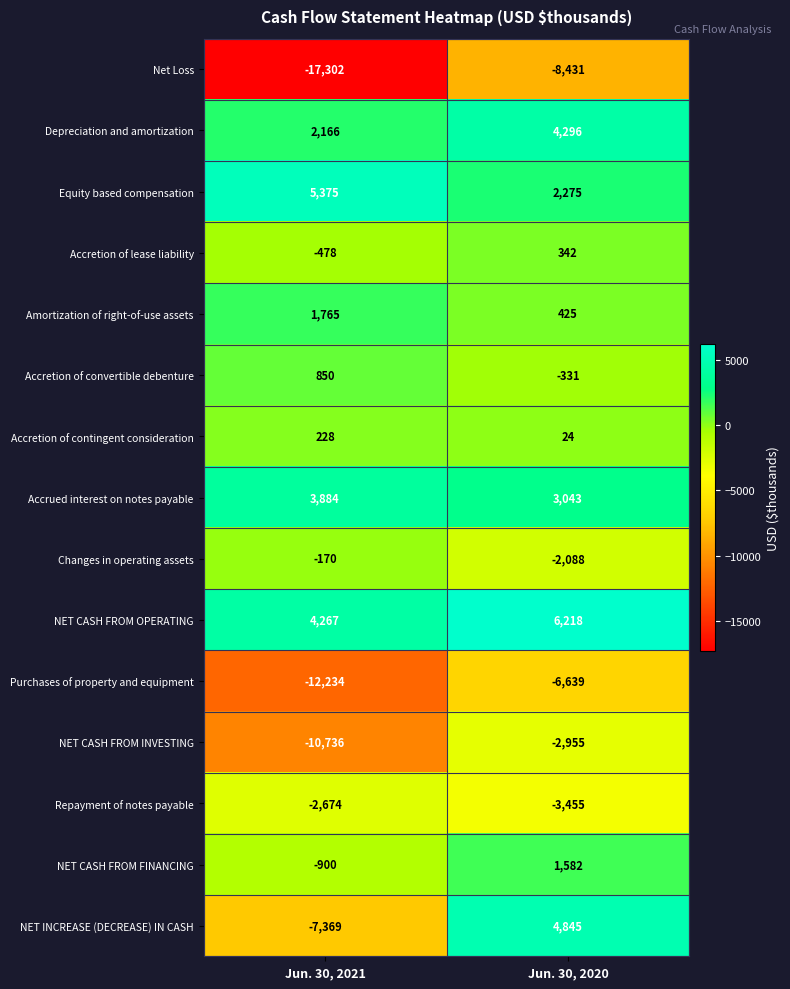

Which series has the largest total across all categories?

NET CASH FROM OPERATING